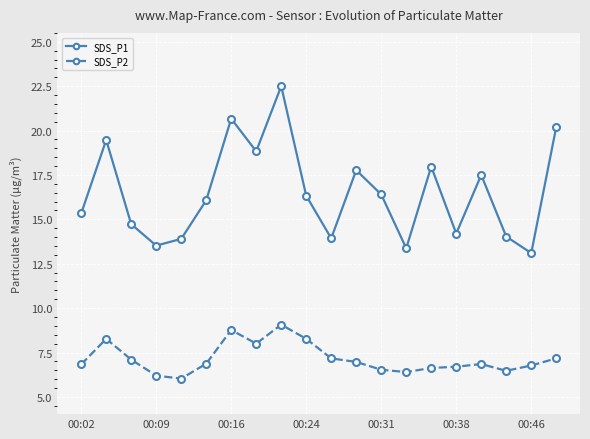

How many lines are shown in the chart?

2